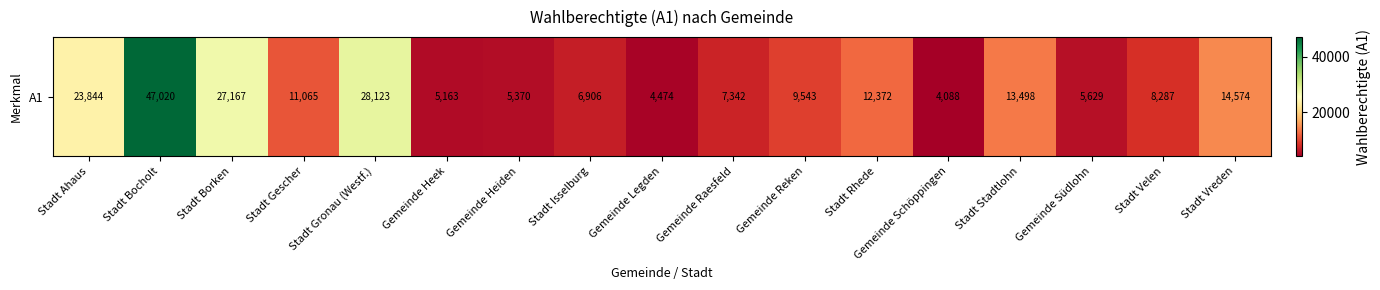

List the labels in order of value, smallest first.

Gemeinde Schöppingen, Gemeinde Legden, Gemeinde Heek, Gemeinde Heiden, Gemeinde Südlohn, Stadt Isselburg, Gemeinde Raesfeld, Stadt Velen, Gemeinde Reken, Stadt Gescher, Stadt Rhede, Stadt Stadtlohn, Stadt Vreden, Stadt Ahaus, Stadt Borken, Stadt Gronau (Westf.), Stadt Bocholt